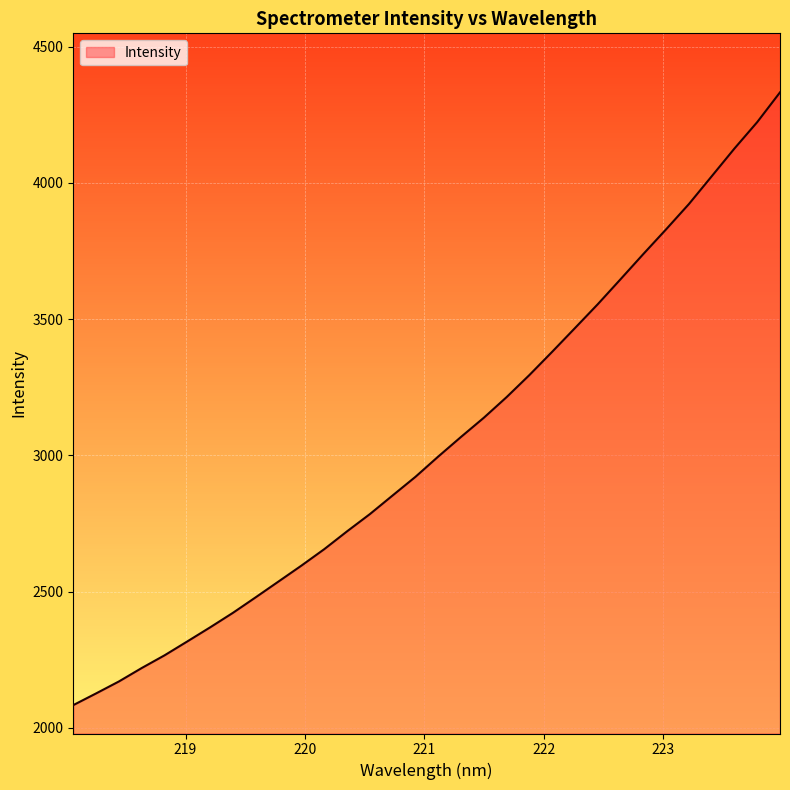

What is the greatest value displayed?

4332.4